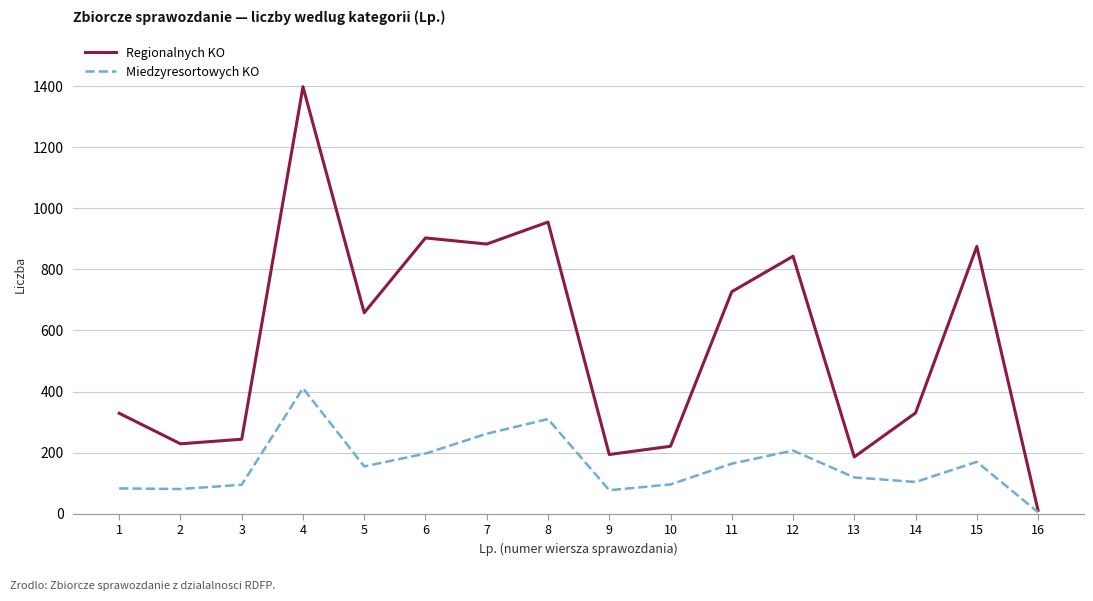

At which category is the sum across all series the highest?

4